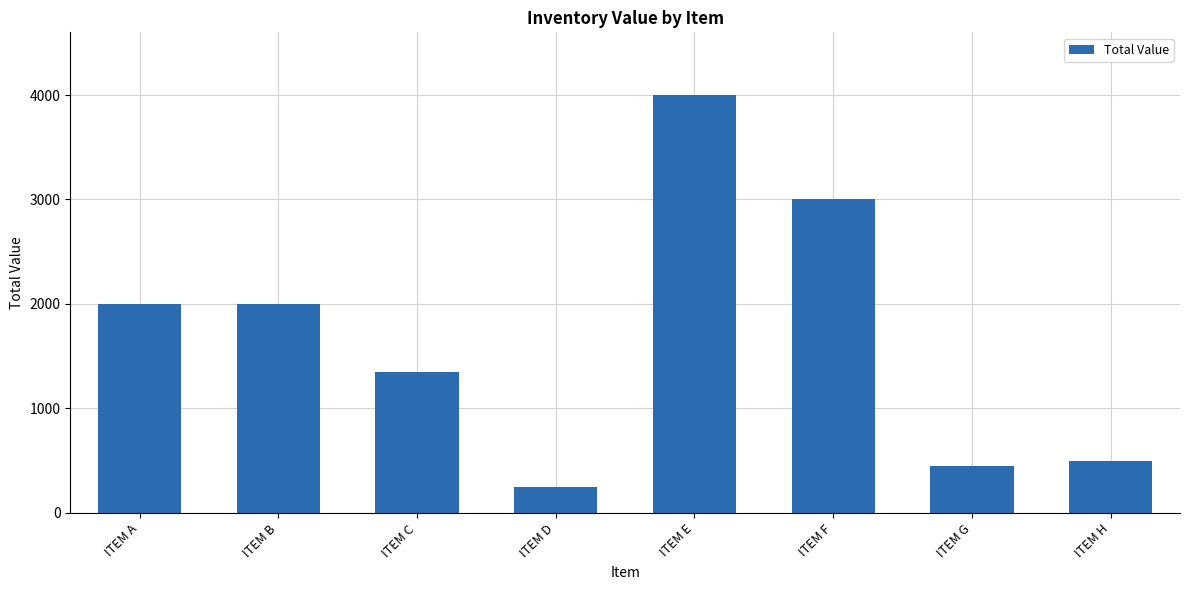

Which category has the lowest value across all series?

ITEM D